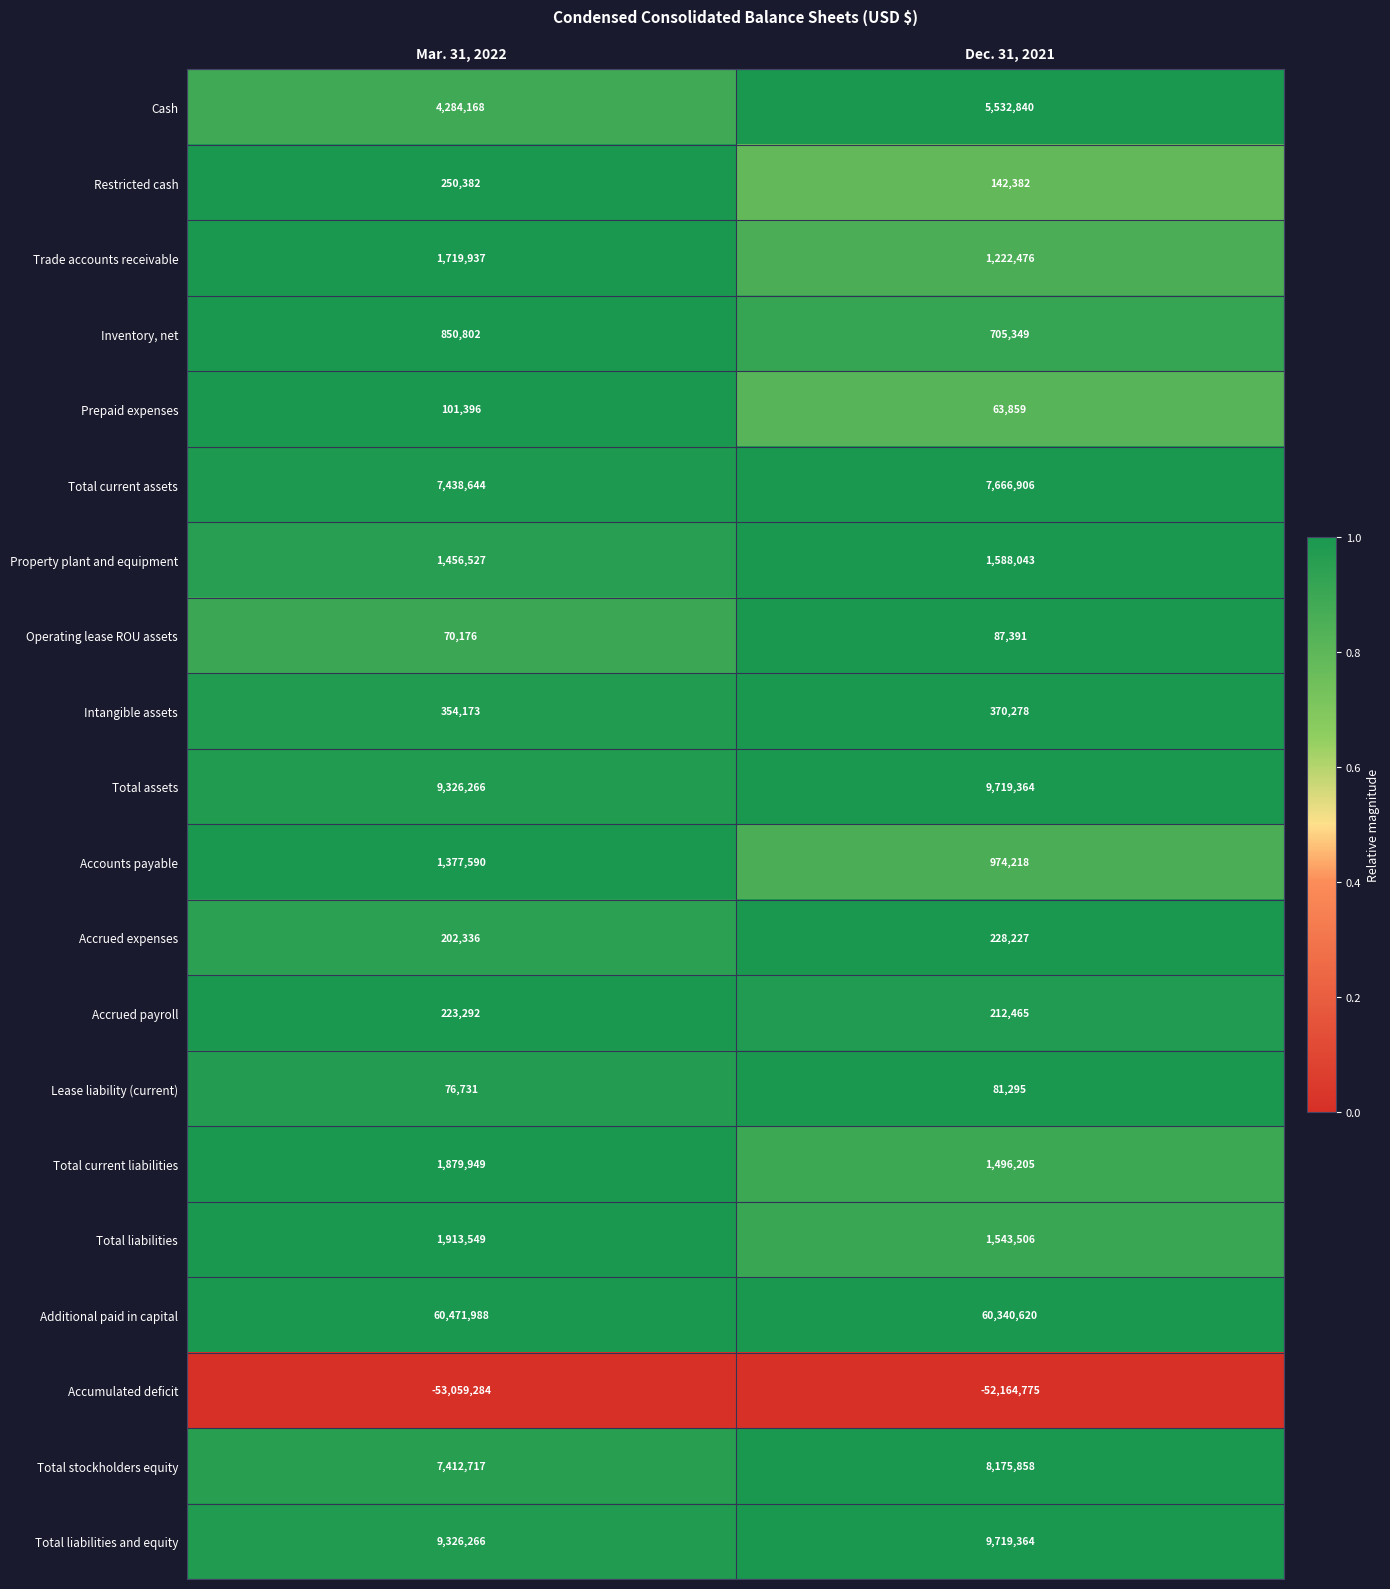

Read the Additional paid in capital value at Dec. 31, 2021.

60340620